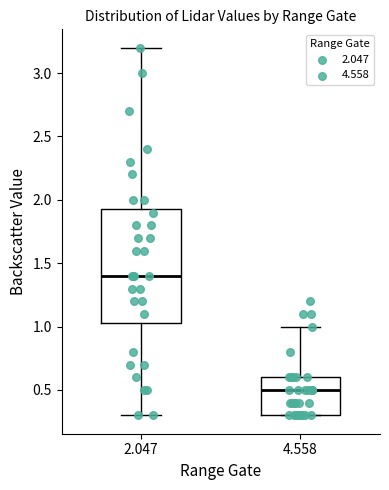

Reading left to right, read every box against the y-axis: the position of its median line, the range the box covers, and the ends of its whiskers. The values are not printed on the chart, so give them approximately, as read against the axis.

2.047: median 1.40, box 1.05 to 1.95, whiskers 0.30 to 3.20
4.558: median 0.50, box 0.30 to 0.60, whiskers 0.30 to 1.00